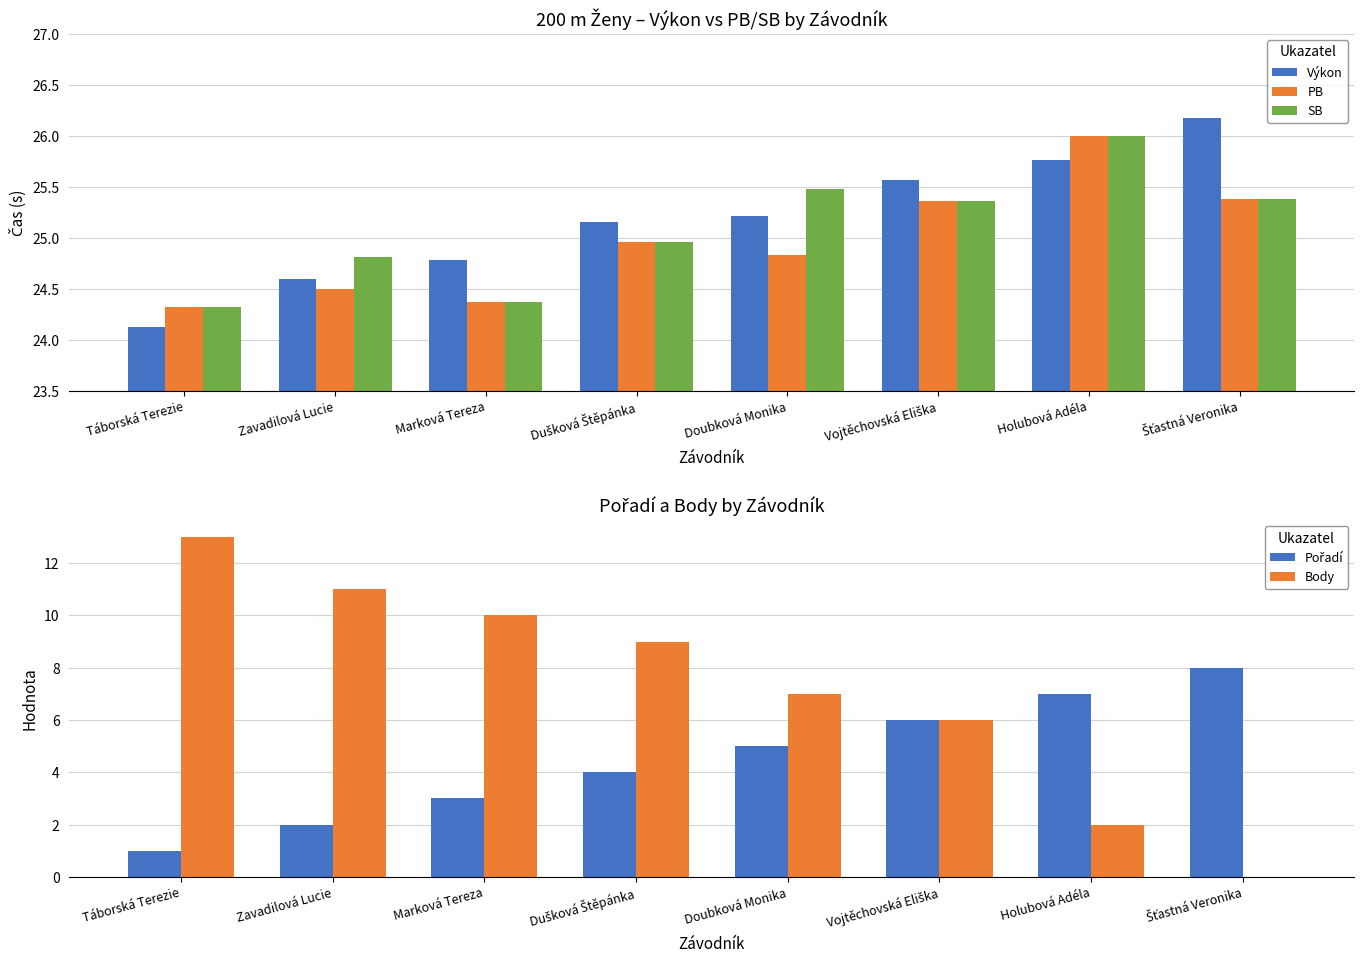

What is the difference between the second highest and second lowest values in the Výkon series?

1.2